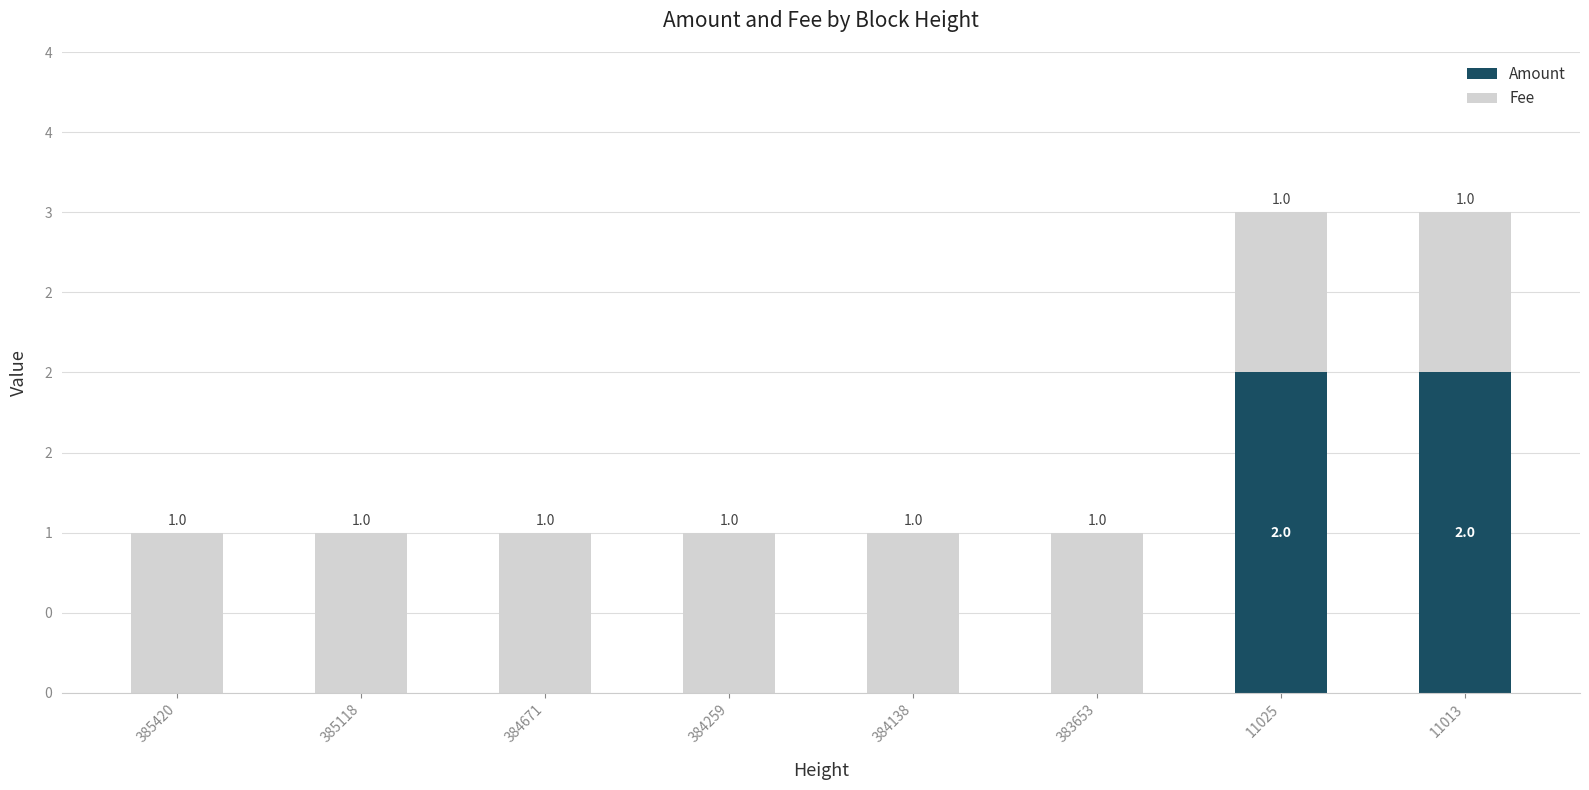

The Amount series shows 0 at 385420. True or false?

True